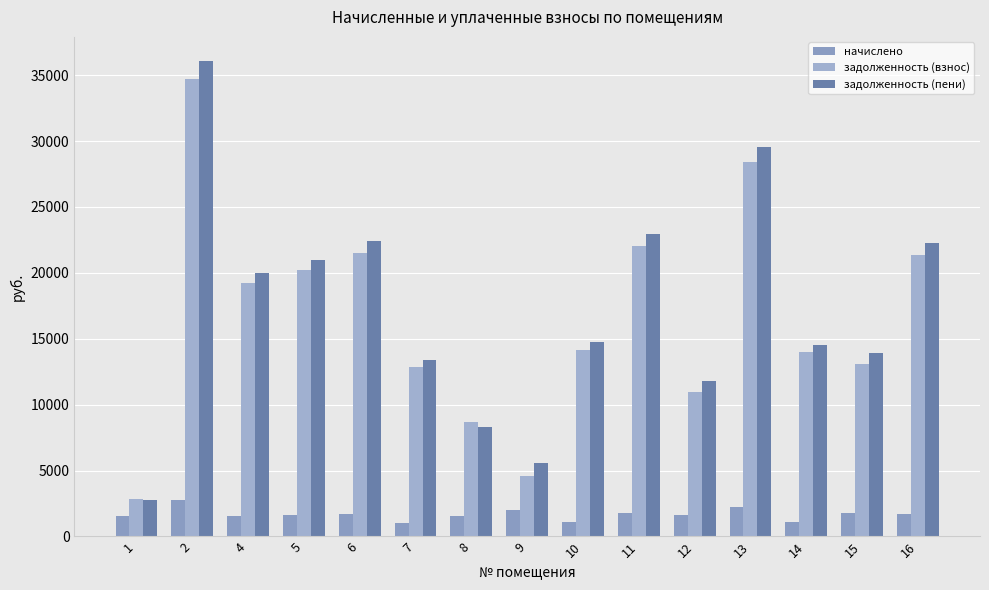

At which category is the sum across all series the highest?

2